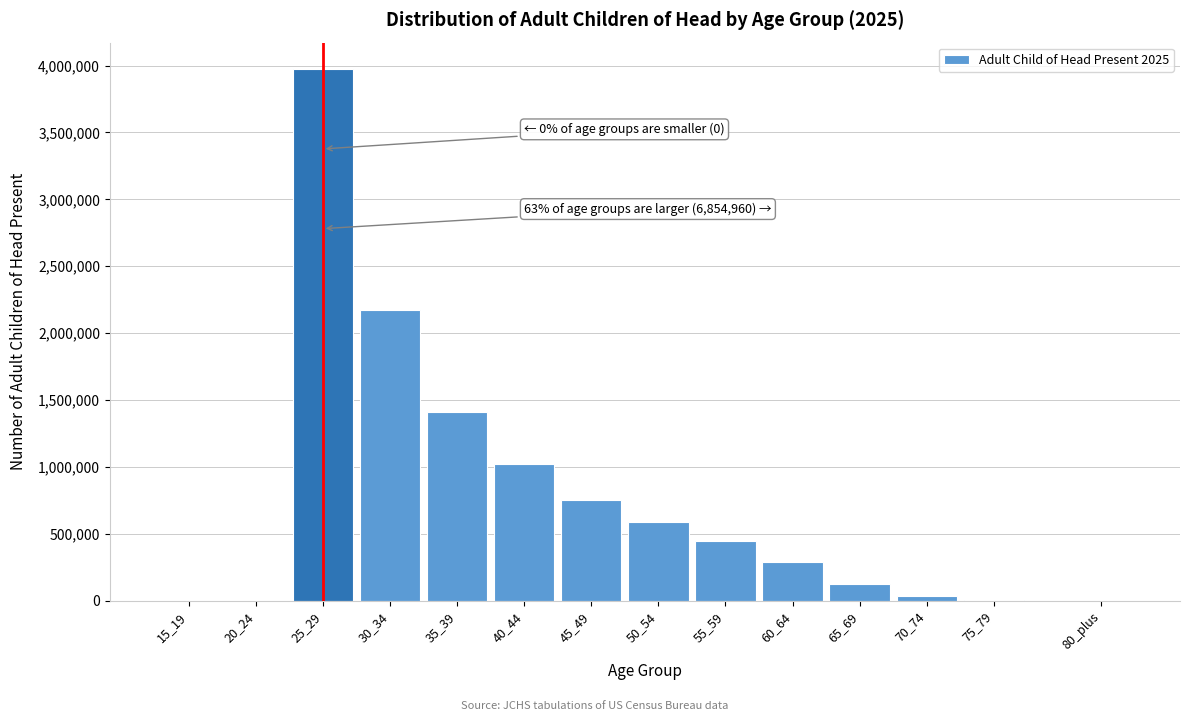

What is the greatest value displayed?

3973140.1